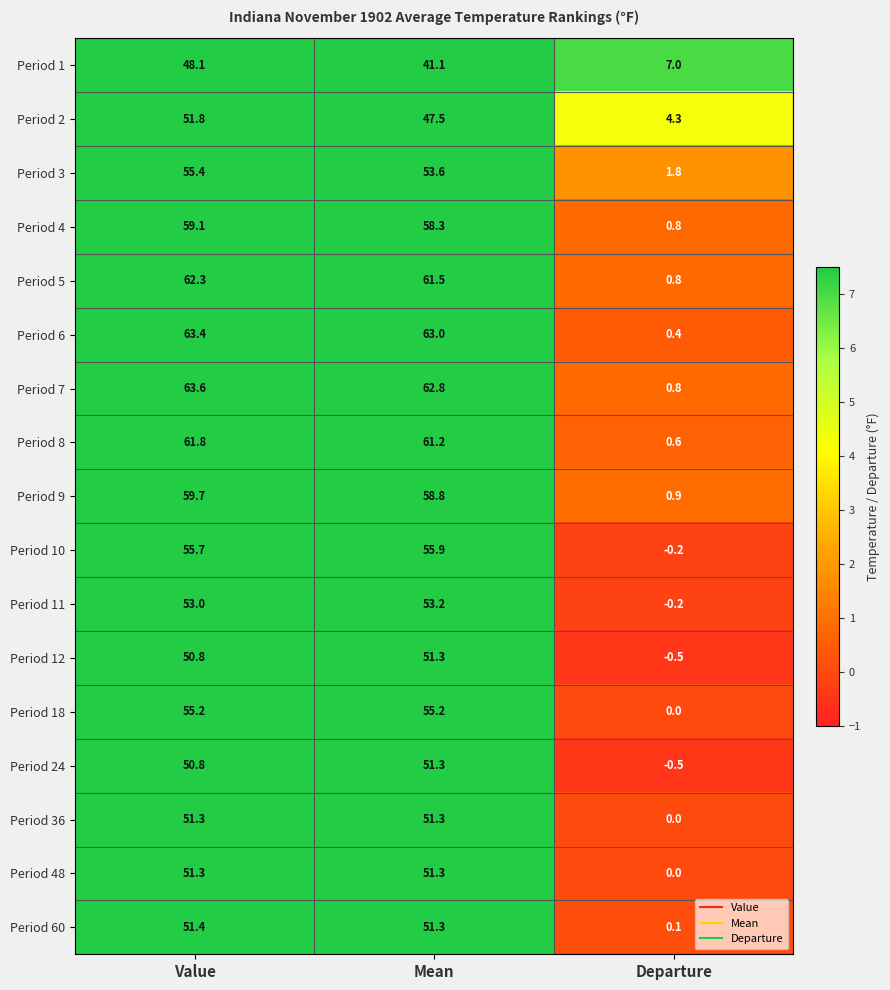

Which series has the largest total across all categories?

Period 7